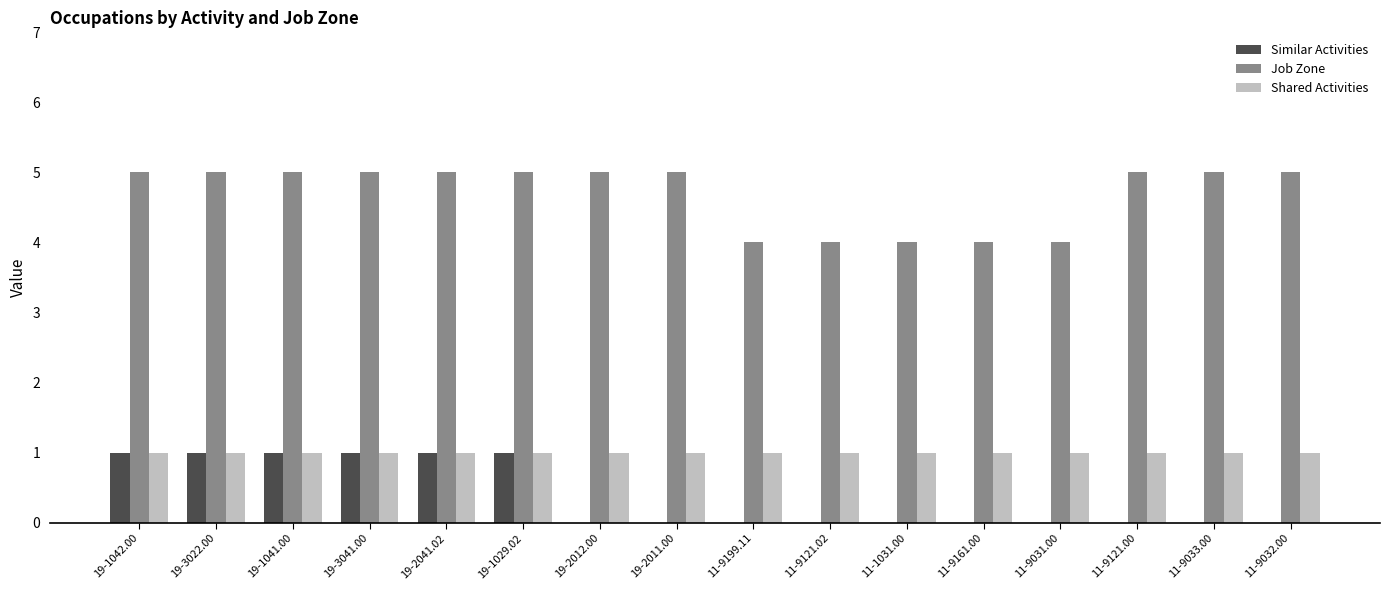

What is the spread (max minus min) of values at 11-9033.00?

5